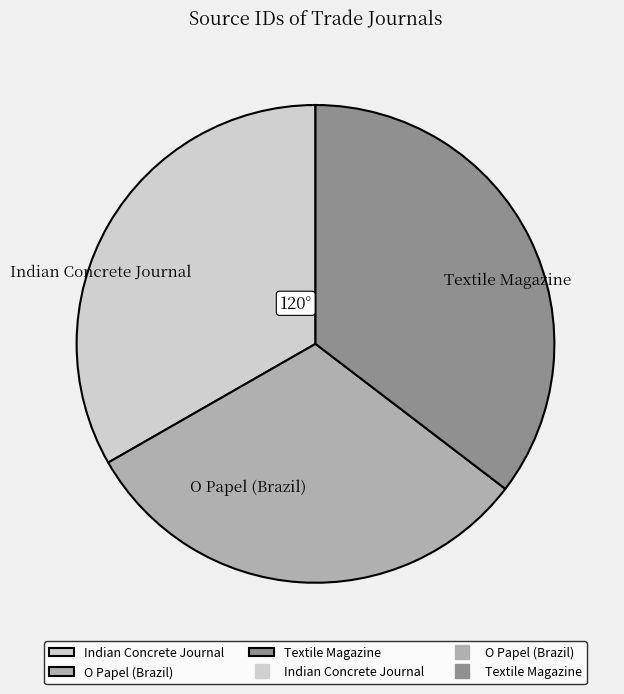

Is it true that O Papel (Brazil) is 31% of the pie?

True